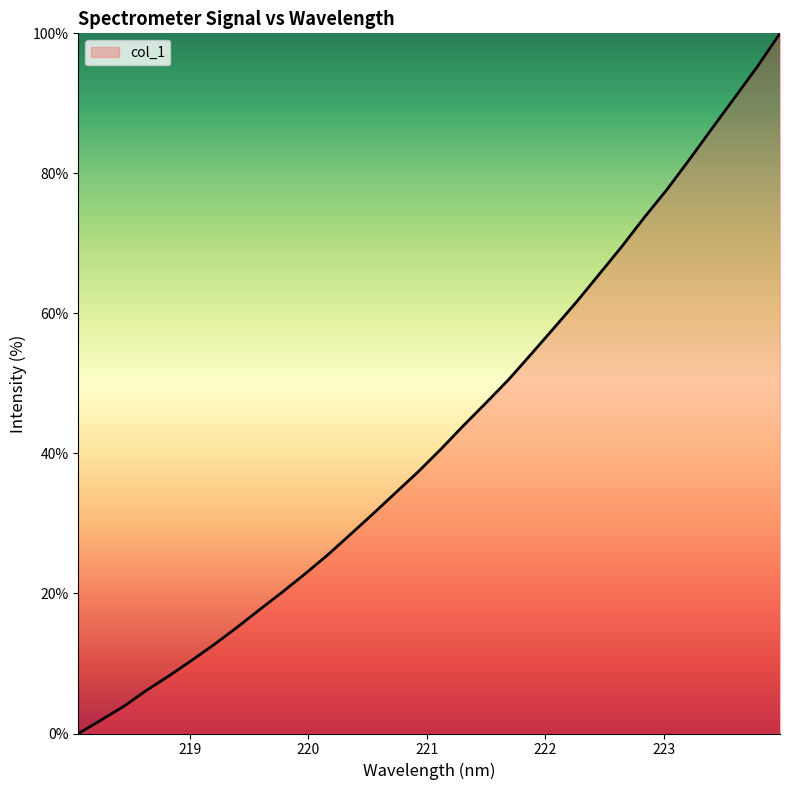

What is the greatest value displayed?

100.0